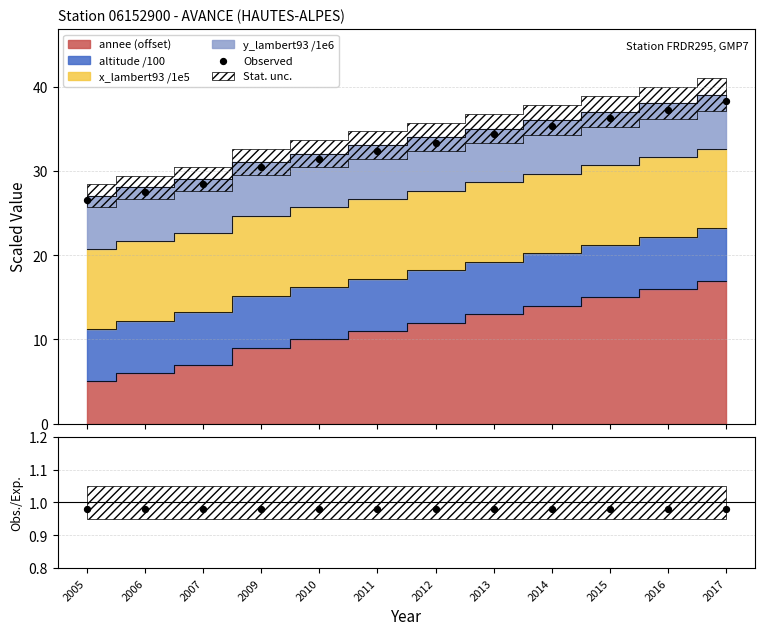

Which series contains the highest Y value?

Observed